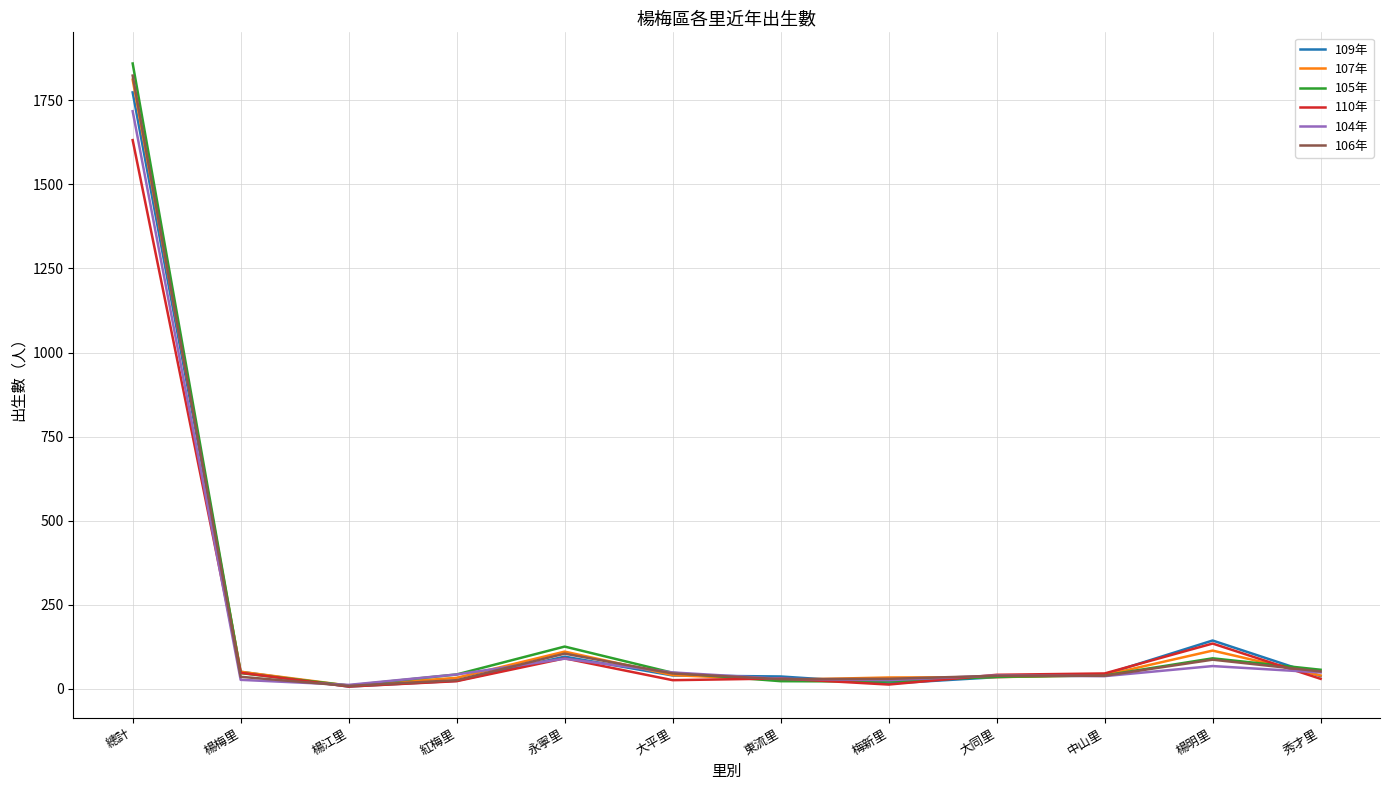

True or false: 106年 has a value of 104 at 永寧里.

True